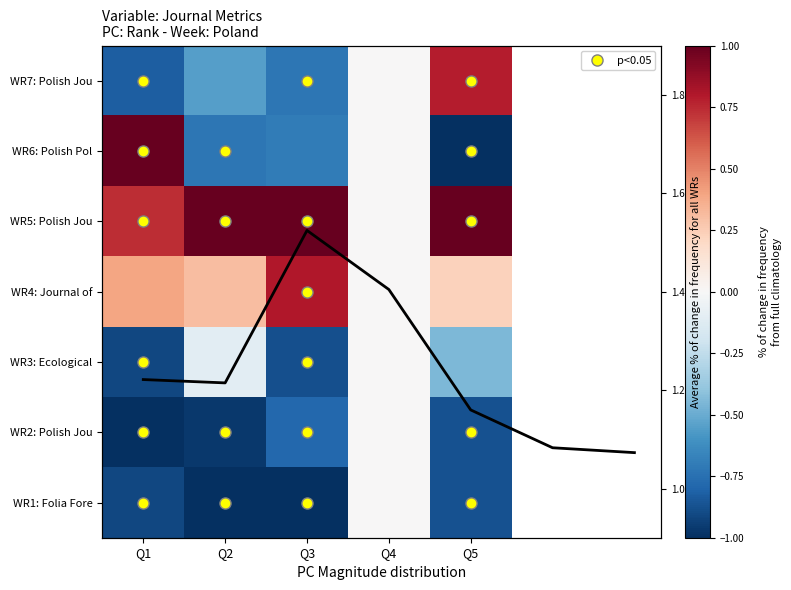

What is the greatest value displayed?

1.0